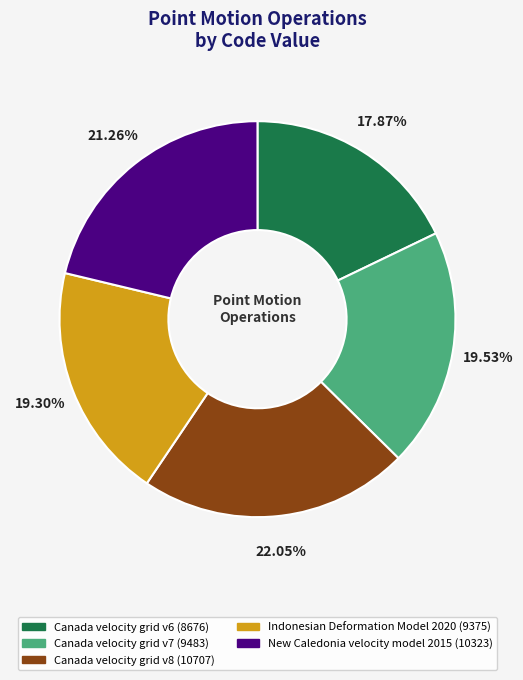

Is the sum of Indonesian Deformation Model 2020 and Canada velocity grid v6 greater than half?

No